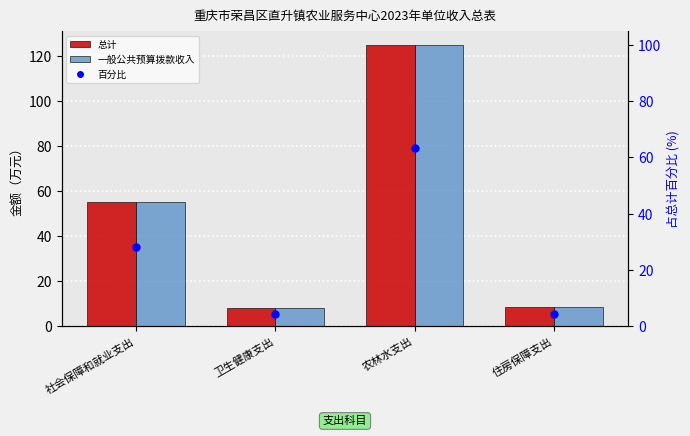

Between 卫生健康支出 and 农林水支出, which series saw the biggest shift?

总计